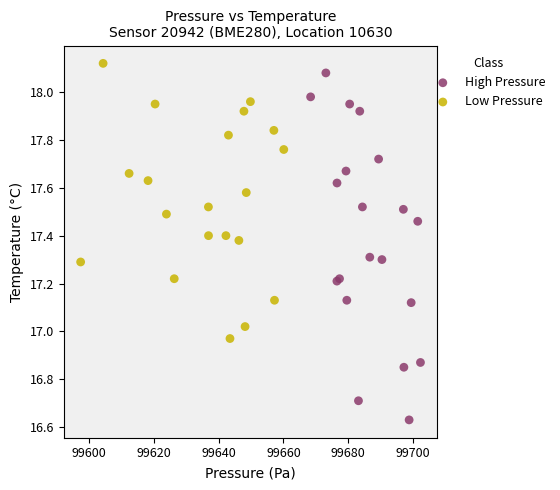

Which series reaches the maximum Y coordinate?

Low Pressure